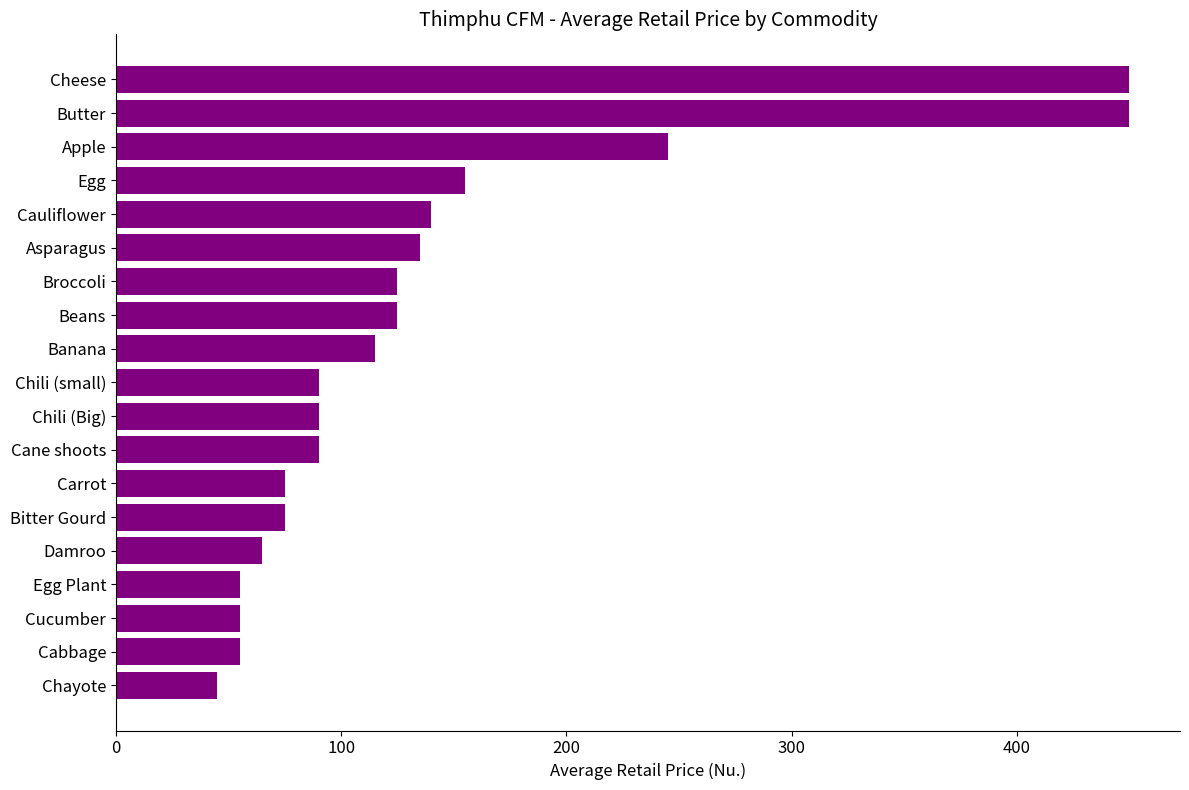

How many data points are less than 90?

7